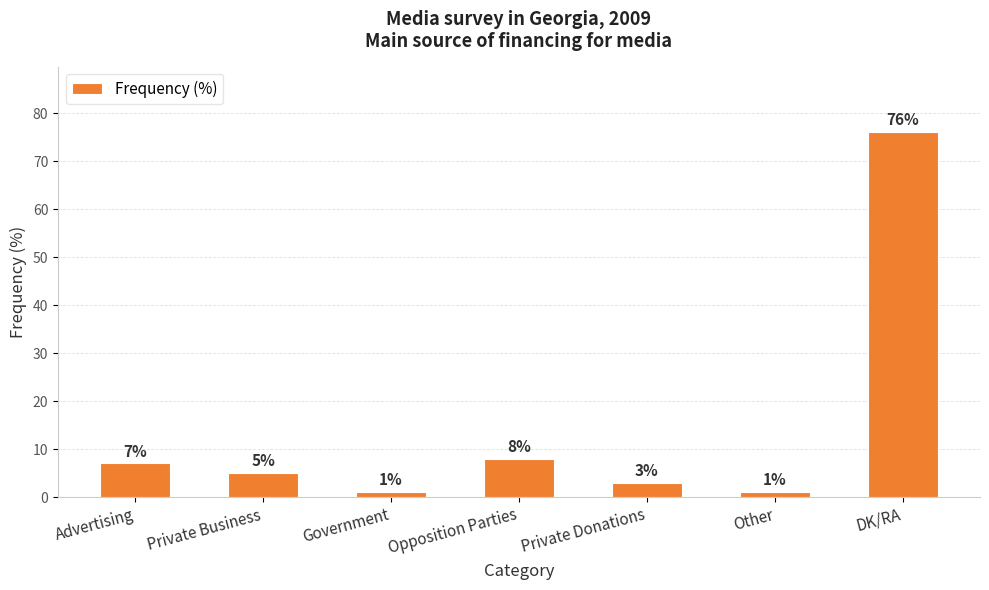

What is the change in value from Private Donations to DK/RA?

+73